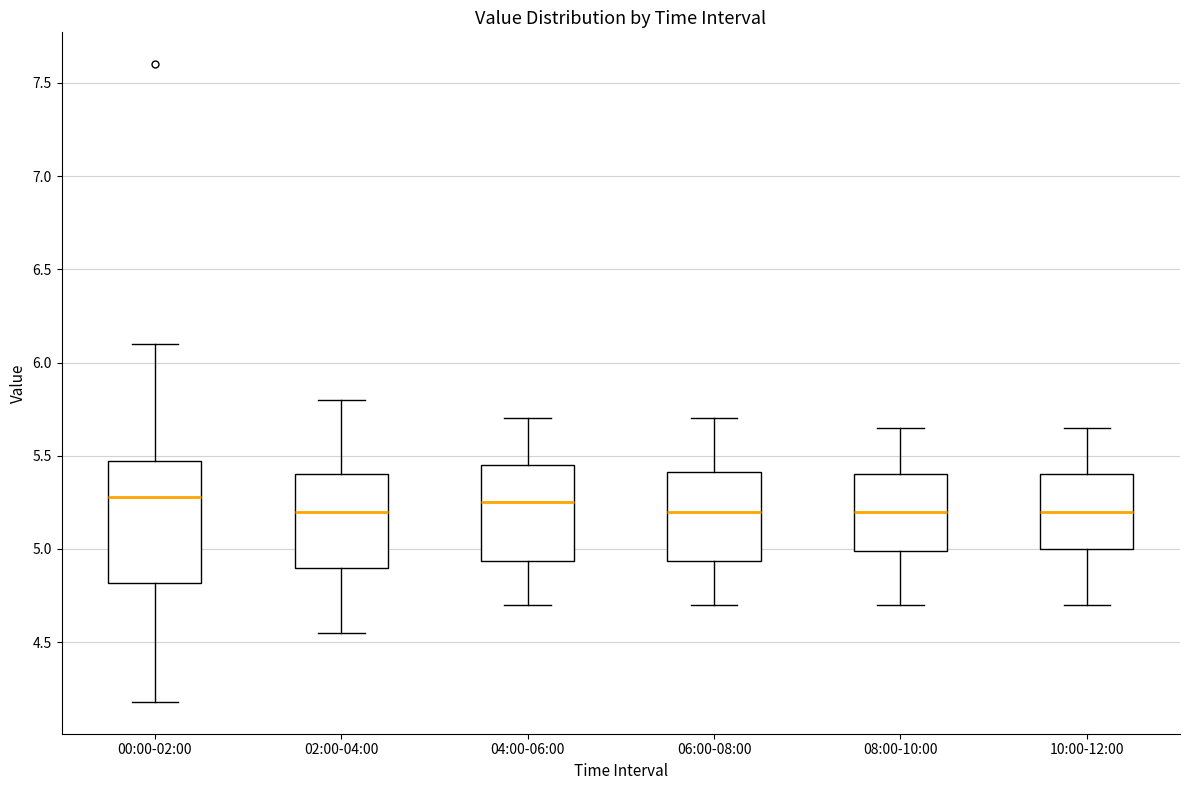

Where does the lower whisker of the box for 10:00-12:00 end on the y-axis? The values are not printed on the chart, so give them approximately, as read against the axis.

4.70